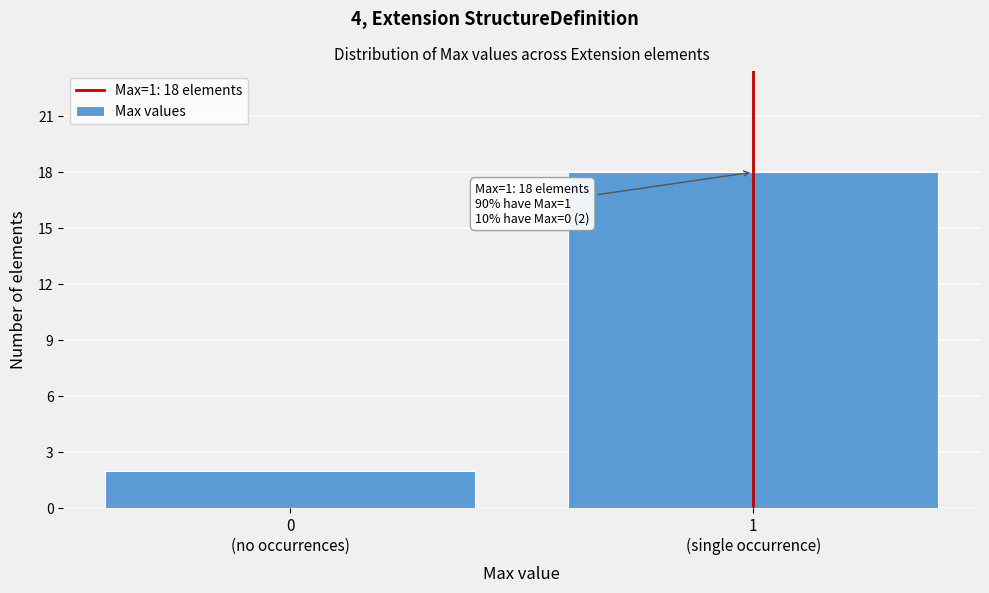

Reading right to left, transcribe all the data shown in this chart.

18	2